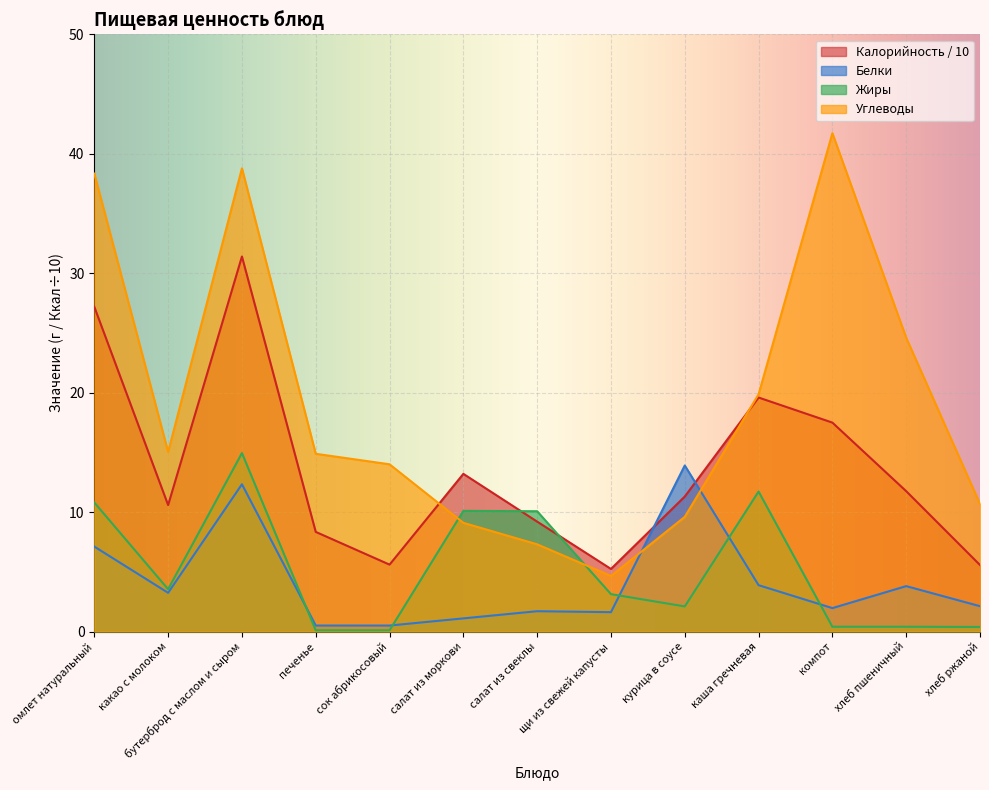

How many values in the Углеводы series exceed 14?

7